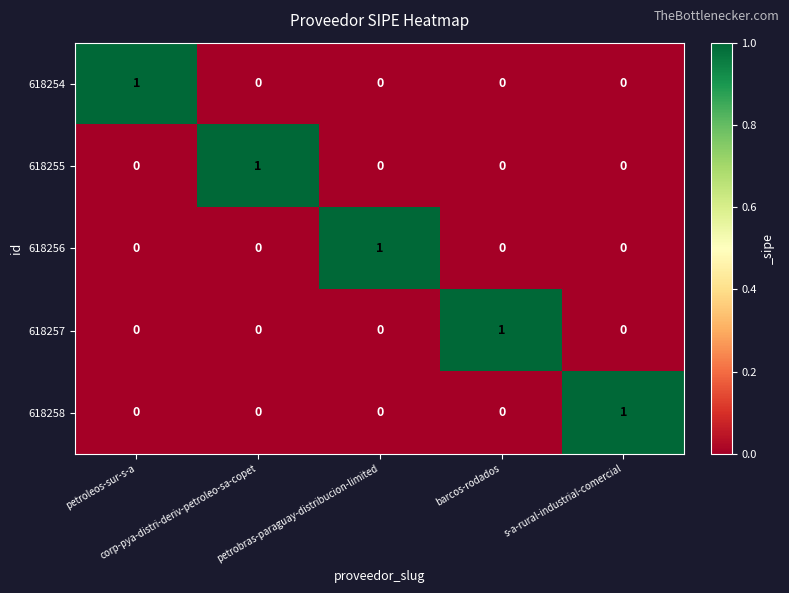

At how many categories does at least one series exceed 0?

5